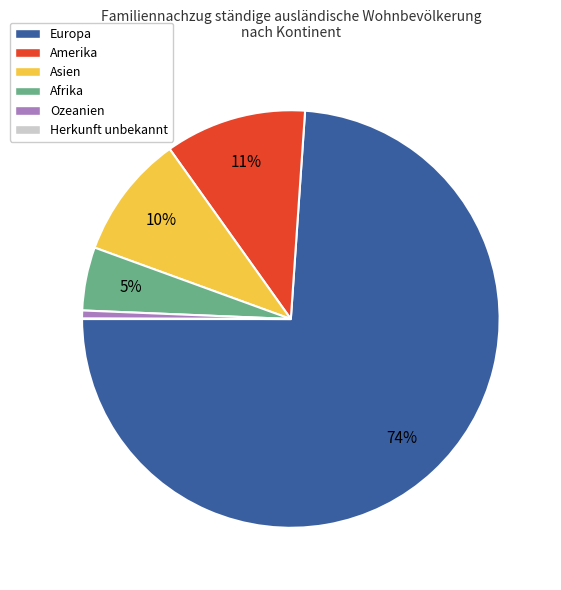

Is the sum of Afrika and Ozeanien greater than half?

No